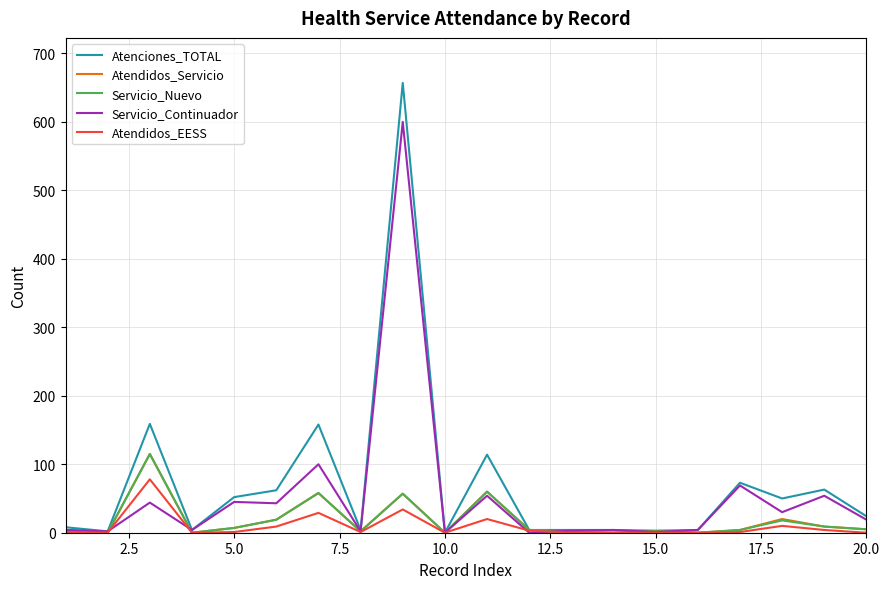

How many lines are shown in the chart?

5